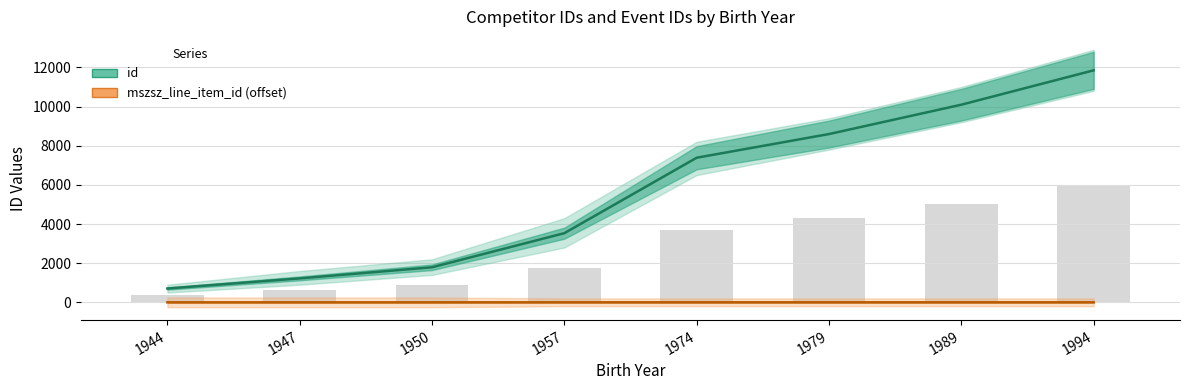

List the series in order of their peak value, highest first.

id, mszsz_line_item_id (offset)